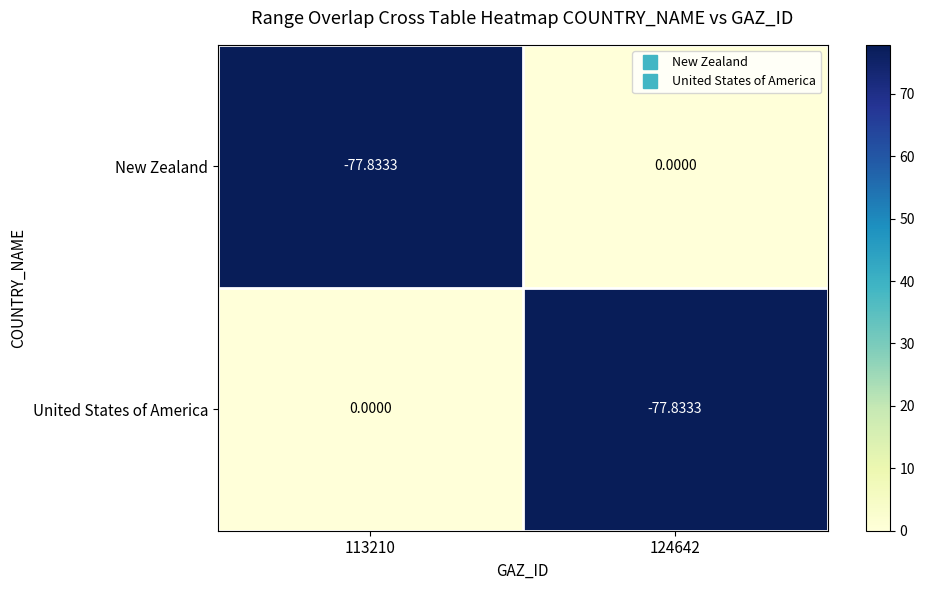

At 113210, list the series in order from smallest to largest.

New Zealand, United States of America